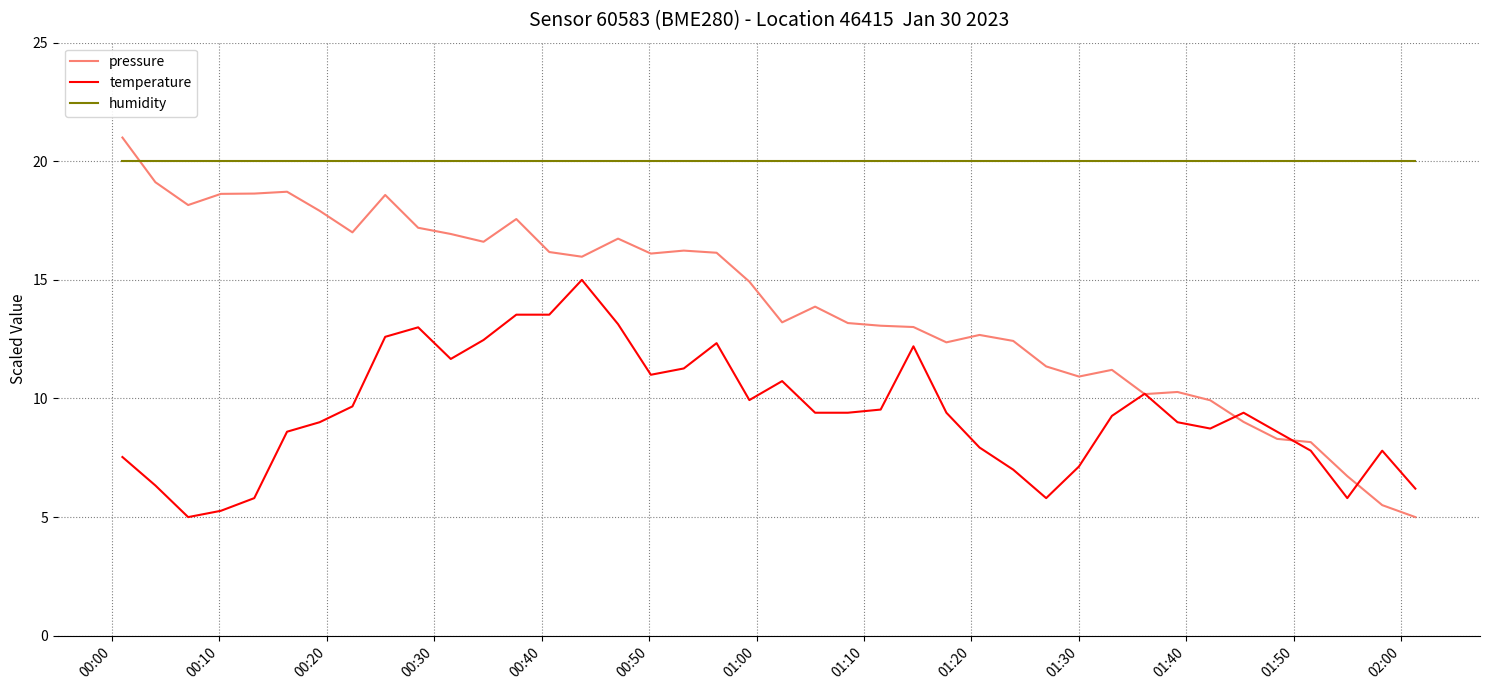

How many categories are shown in the chart?

40